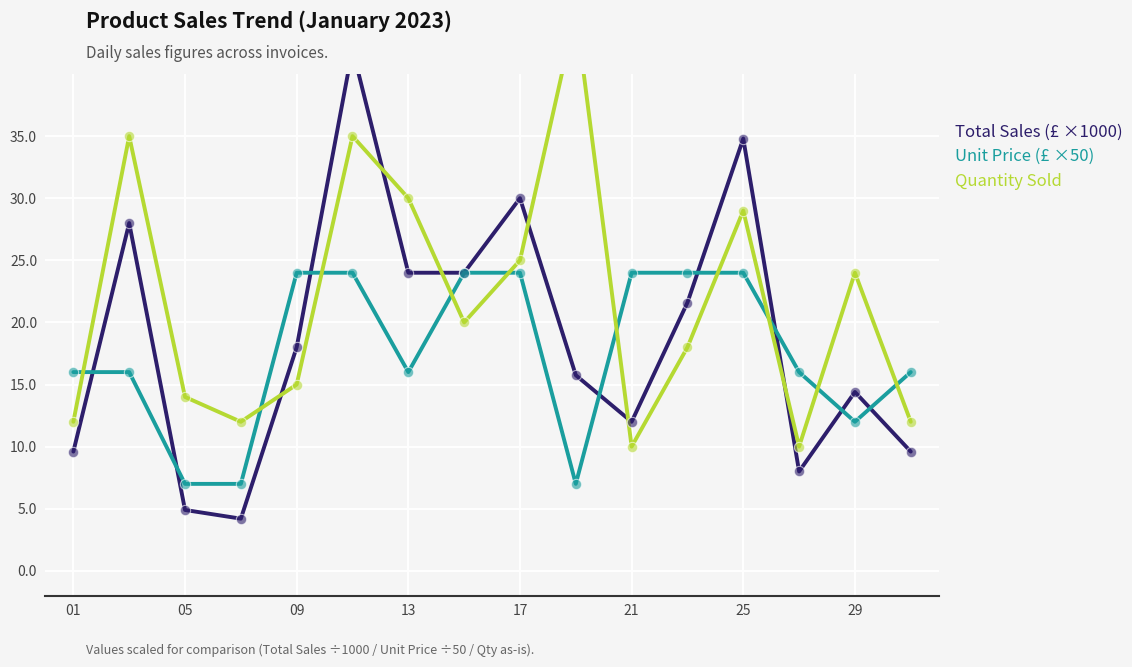

Which series has the largest total across all categories?

Quantity Sold